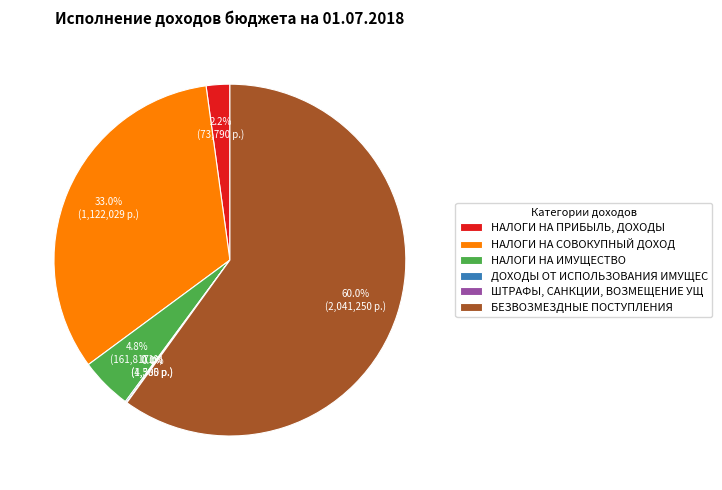

Between НАЛОГИ НА СОВОКУПНЫЙ ДОХОД and БЕЗВОЗМЕЗДНЫЕ ПОСТУПЛЕНИЯ, which is larger?

БЕЗВОЗМЕЗДНЫЕ ПОСТУПЛЕНИЯ